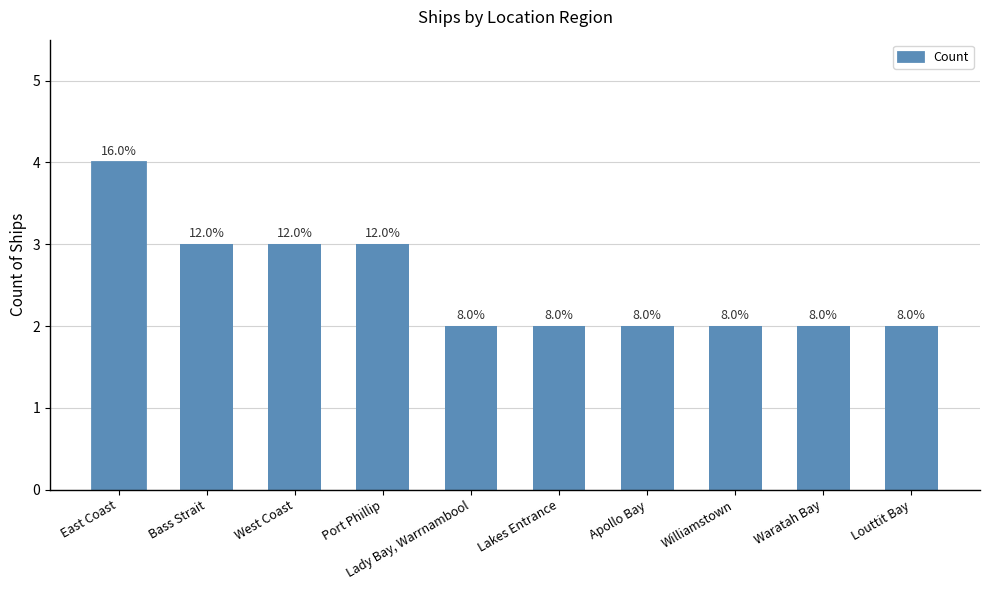

True or false: the data shows 3 at Williamstown.

False